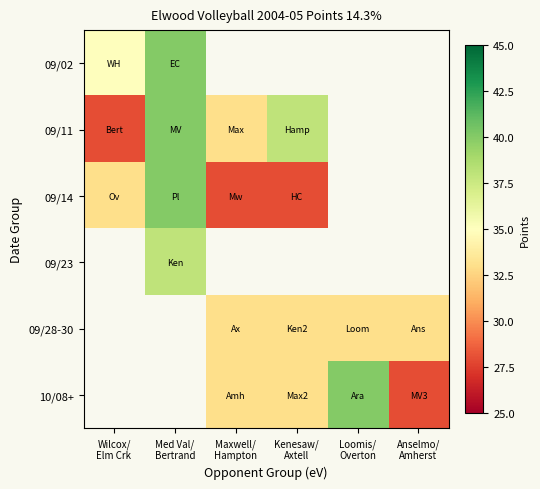

Rank the series at Med Val/ Bertrand from lowest to highest value.

09/23, 09/28-30, 10/08+, 09/02, 09/11, 09/14